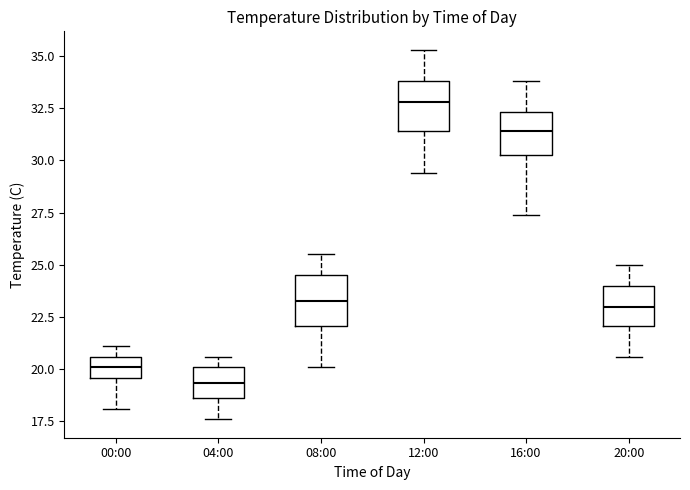

Reading left to right, transcribe this box plot: for each box, give where its median line is, the range the box spans, and where its two whiskers end, as read against the y-axis. The values are not printed on the chart, so give them approximately, as read against the axis.

00:00: median 20.0, box 19.5 to 20.5, whiskers 18.0 to 21.0
04:00: median 19.5, box 18.5 to 20.0, whiskers 17.5 to 20.5
08:00: median 23.5, box 22.0 to 24.5, whiskers 20.0 to 25.5
12:00: median 33.0, box 31.5 to 34.0, whiskers 29.5 to 35.5
16:00: median 31.5, box 30.5 to 32.5, whiskers 27.5 to 34.0
20:00: median 23.0, box 22.0 to 24.0, whiskers 20.5 to 25.0